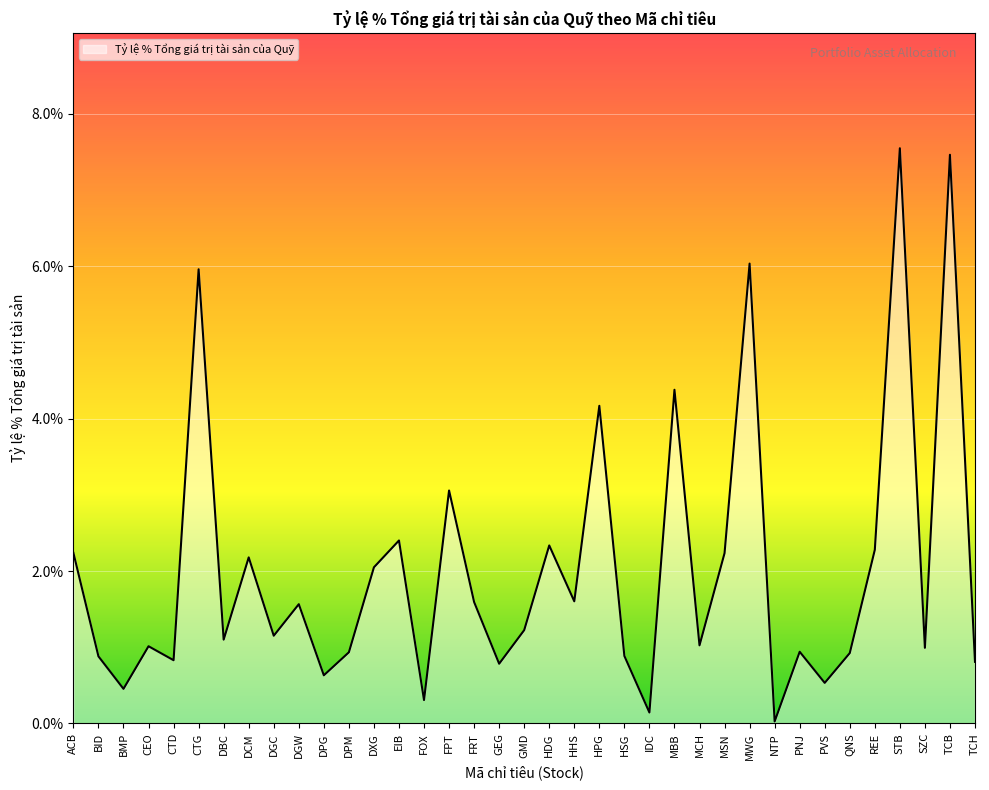

Between DPG and HSG, which is larger?

HSG